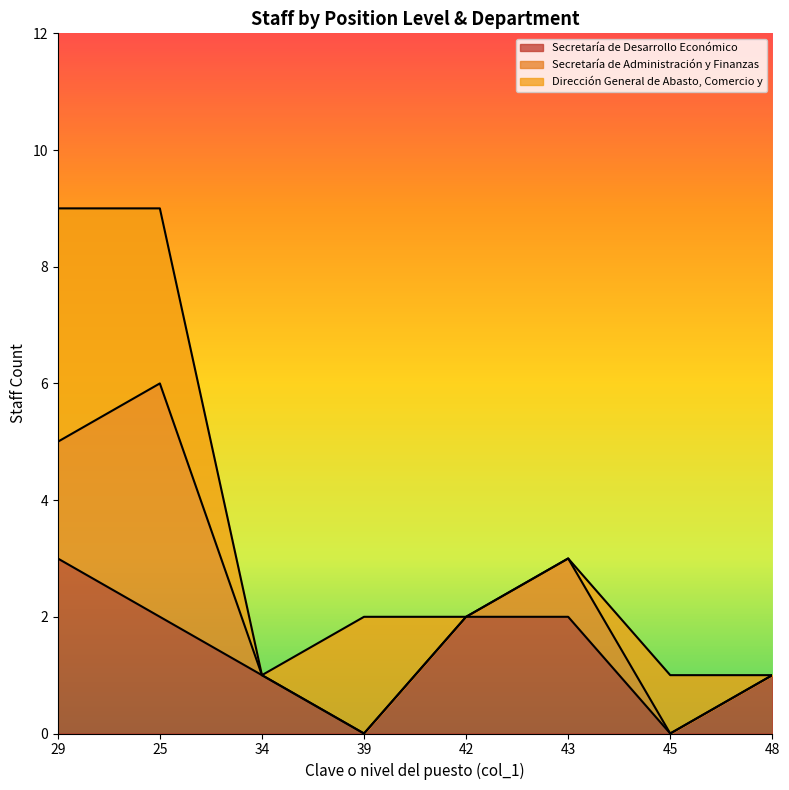

The value of Secretaría de Administración y Finanzas at 39 is 3. True or false?

False